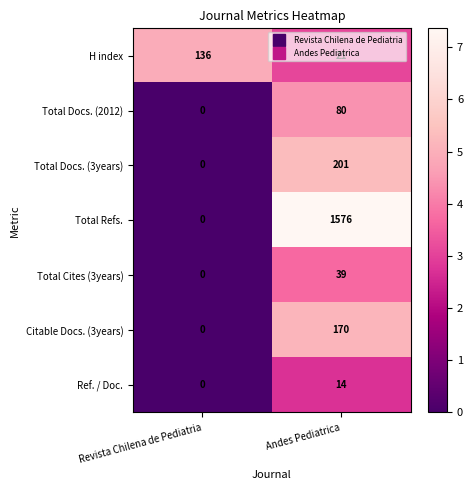

What is the average value of the Total Docs. (2012) series?

40